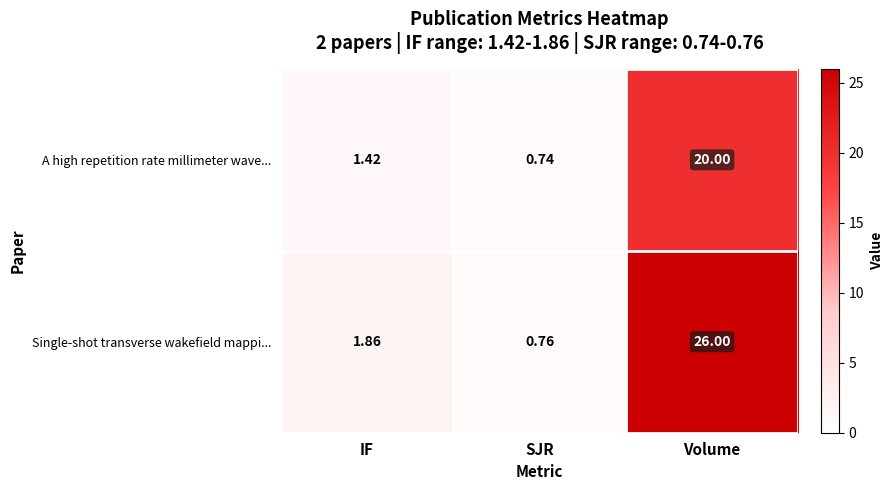

What is the difference between the A high repetition rate millimeter wave... values at Volume and SJR?

19.3